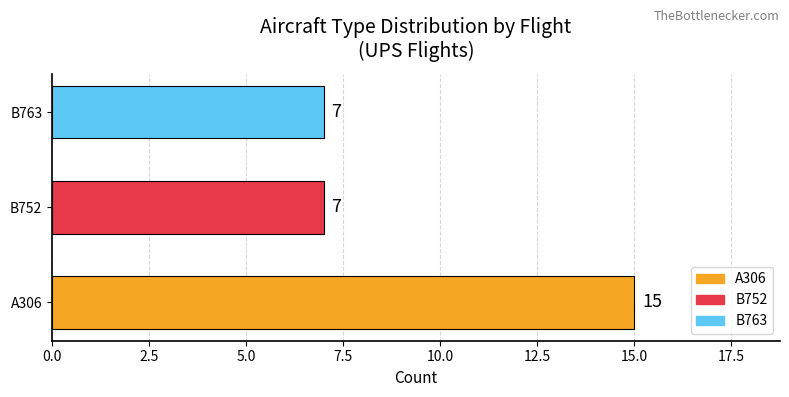

True or false: the data shows 7 at B752.

True